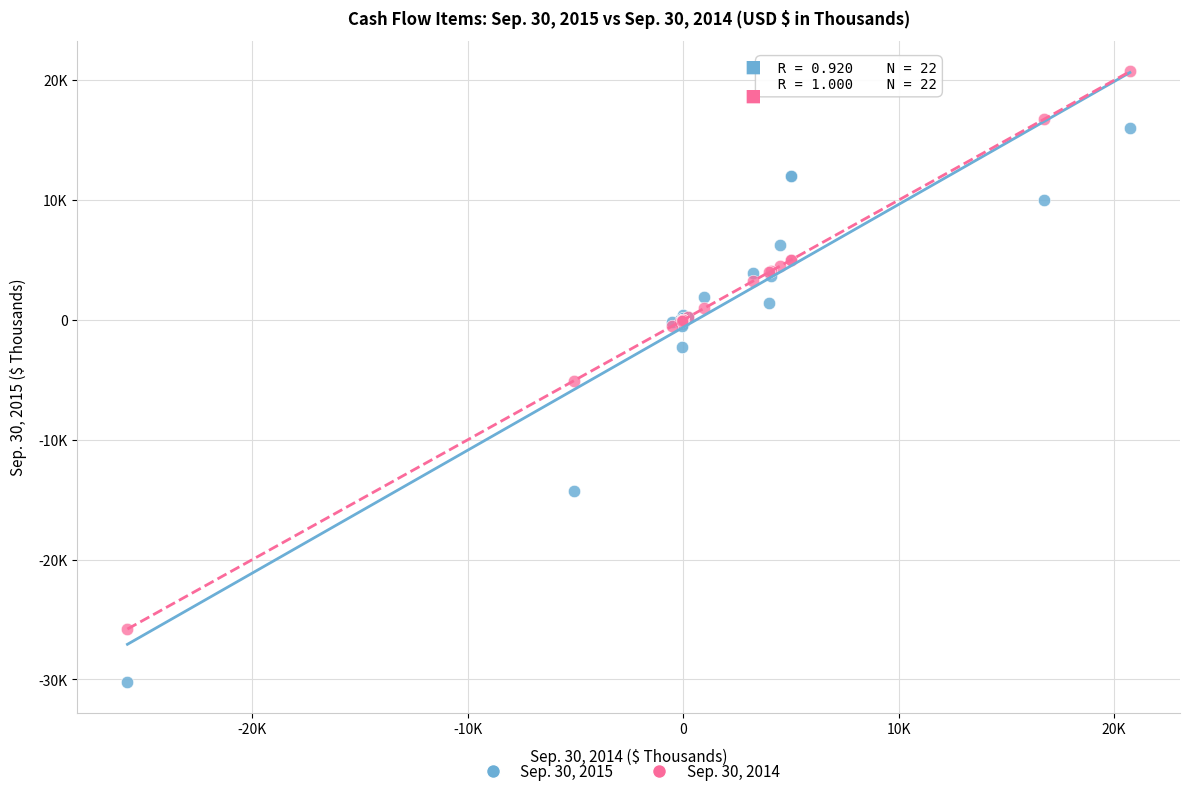

Which series contains the highest Y value?

Sep. 30, 2014